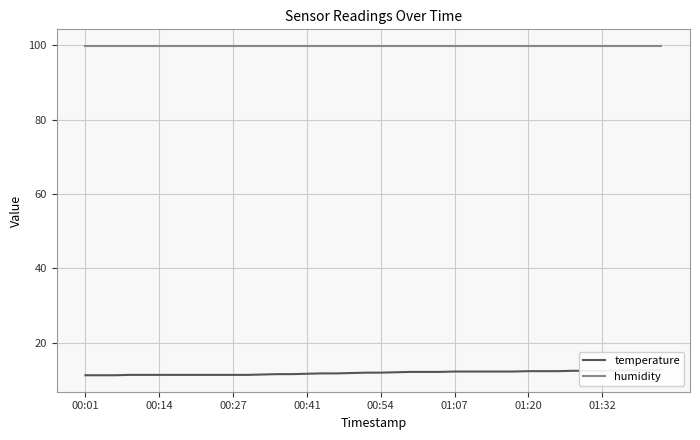

True or false: temperature and humidity intersect in this chart.

False